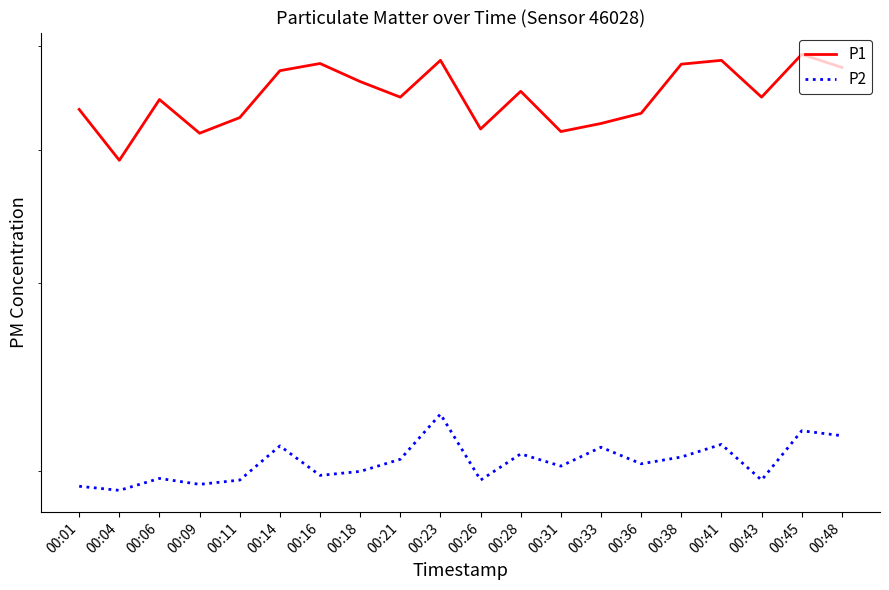

Between 00:06 and 00:33, which is larger?

00:06